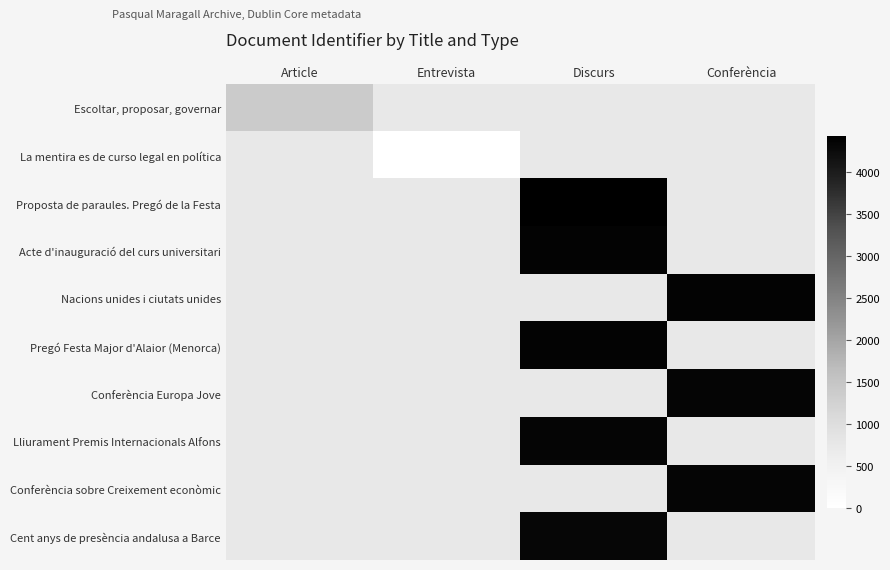

At how many categories does at least one series exceed 2373?

2